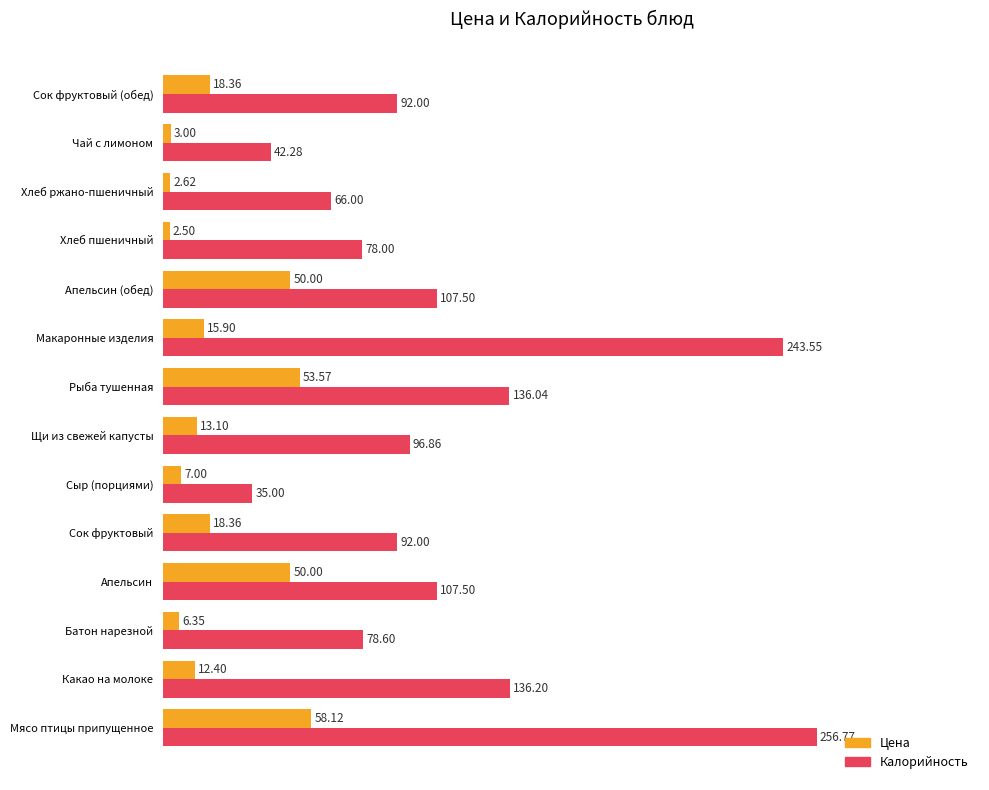

What are all the series names shown in the legend?

Цена, Калорийность